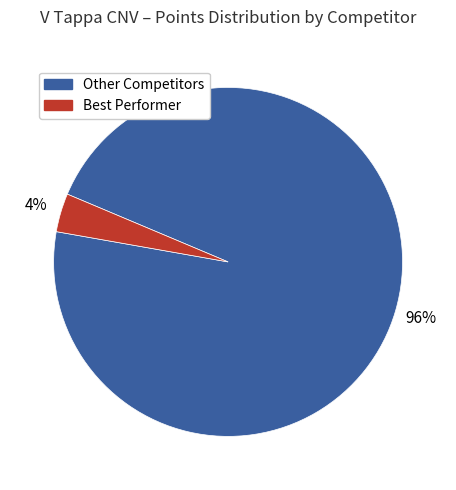

Does any single category account for the majority?

Yes